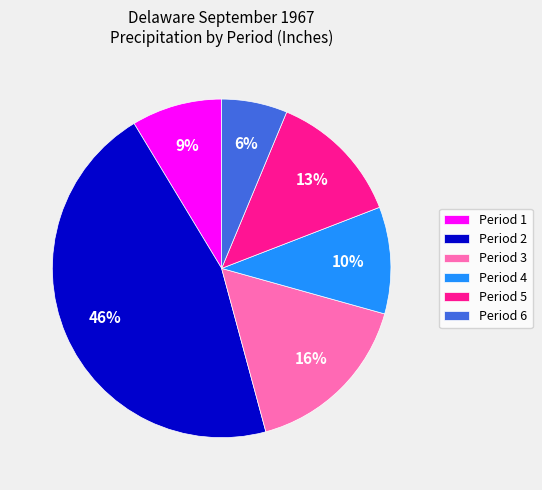

Does any single category account for the majority?

No